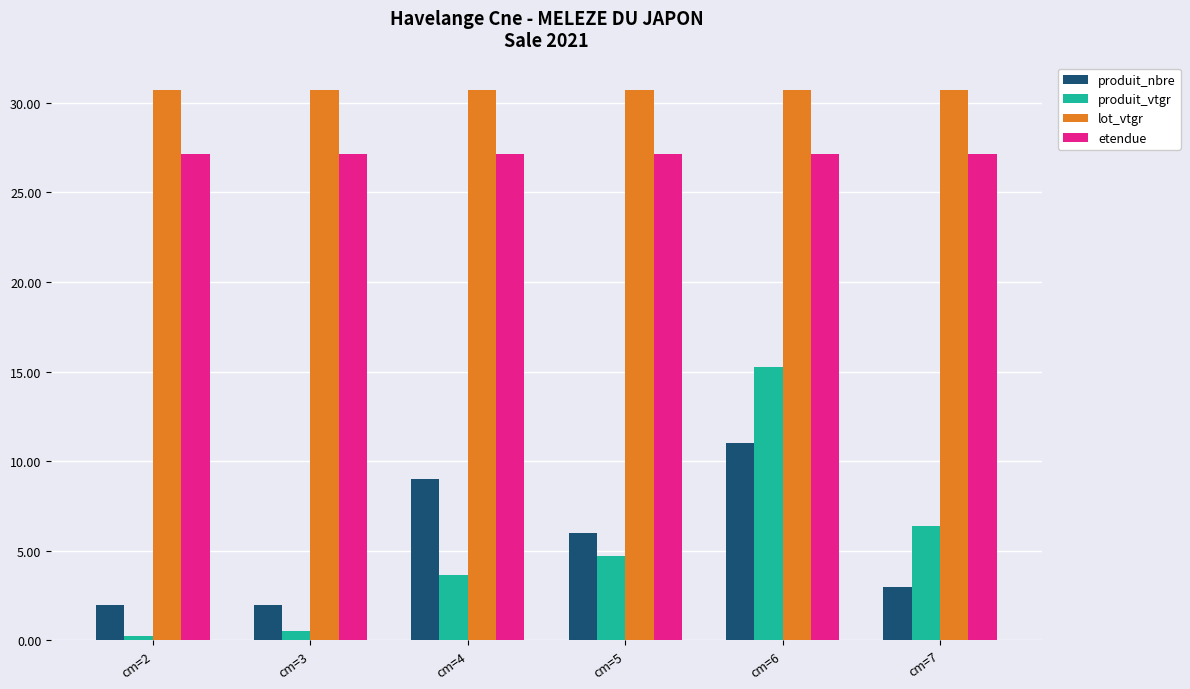

Reading left to right, extract all data points from this chart.

produit_nbre: cm=2=2.0	cm=3=2.0	cm=4=9.0	cm=5=6.0	cm=6=11.0	cm=7=3.0
produit_vtgr: cm=2=0.3	cm=3=0.5	cm=4=3.6	cm=5=4.7	cm=6=15.3	cm=7=6.4
lot_vtgr: cm=2=30.7	cm=3=30.7	cm=4=30.7	cm=5=30.7	cm=6=30.7	cm=7=30.7
etendue: cm=2=27.1	cm=3=27.1	cm=4=27.1	cm=5=27.1	cm=6=27.1	cm=7=27.1